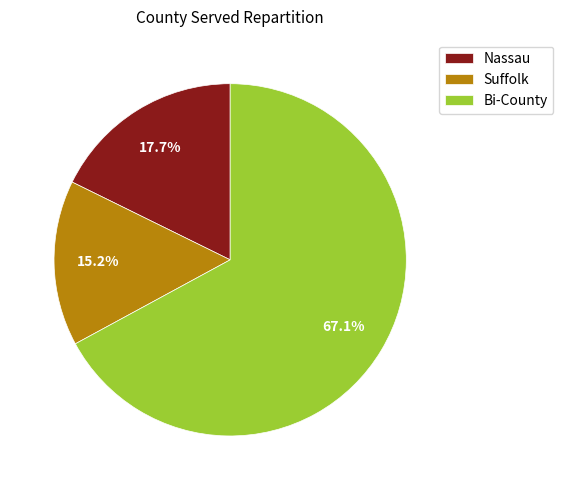

Is there a majority slice in this chart?

Yes